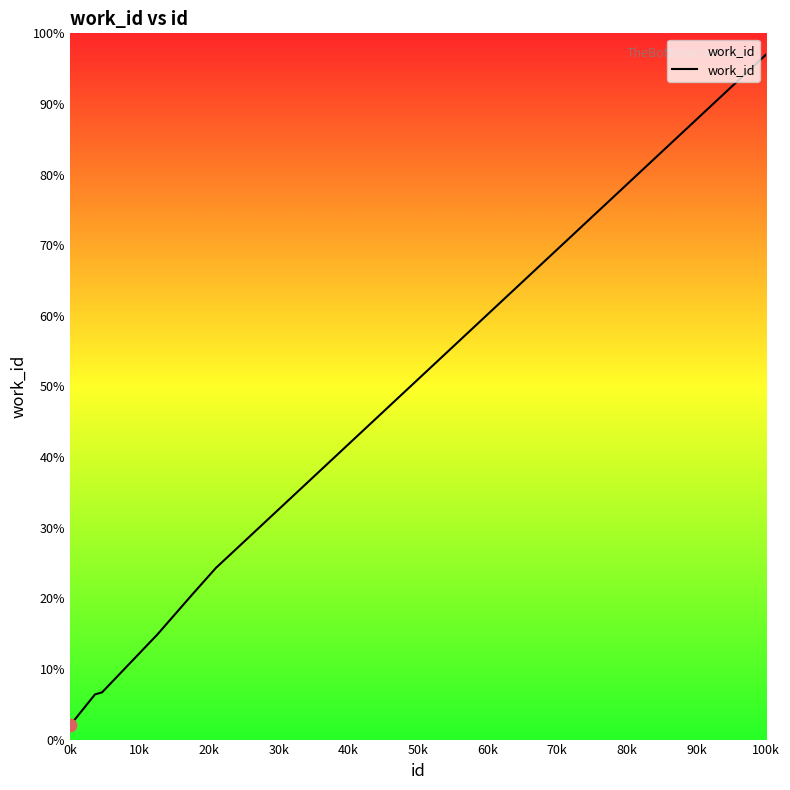

What is the greatest value displayed?

97.0